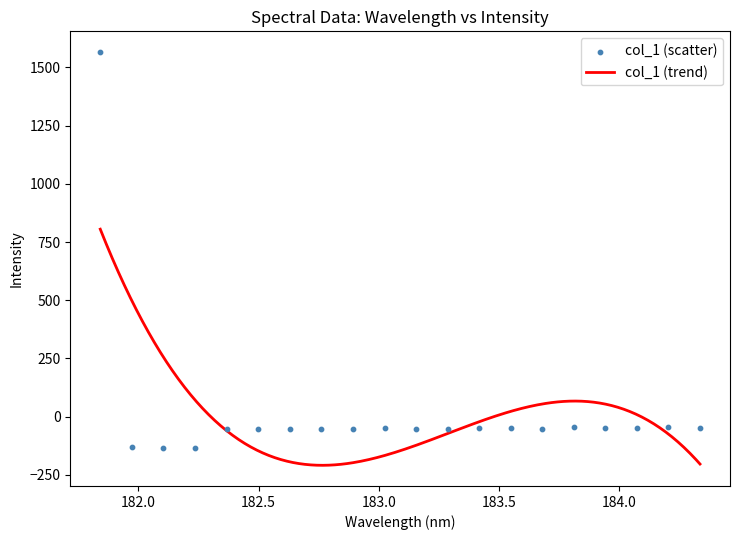

What is the change in value from 181.8418 to 183.811206745?

-1612.2